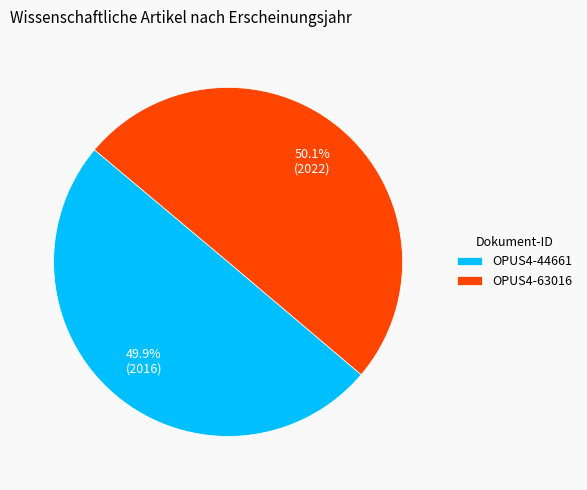

How many segments does this pie chart have?

2